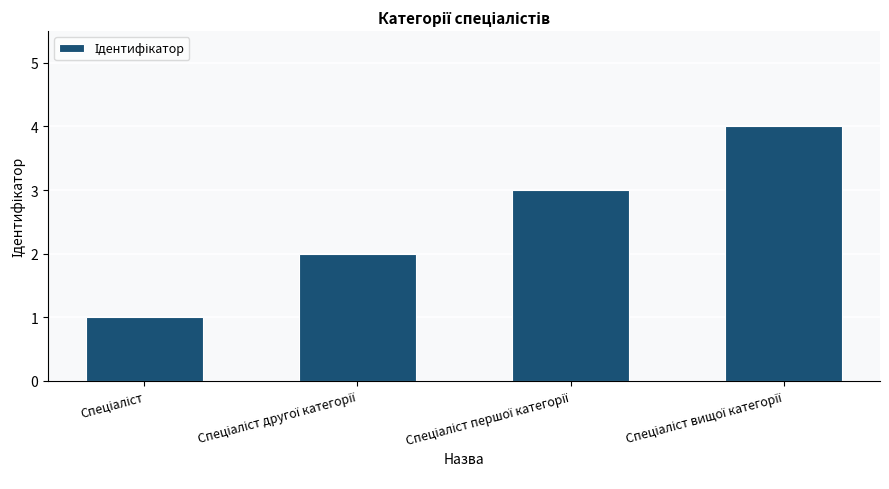

Reading right to left, what are all the values shown in this chart?

4	3	2	1